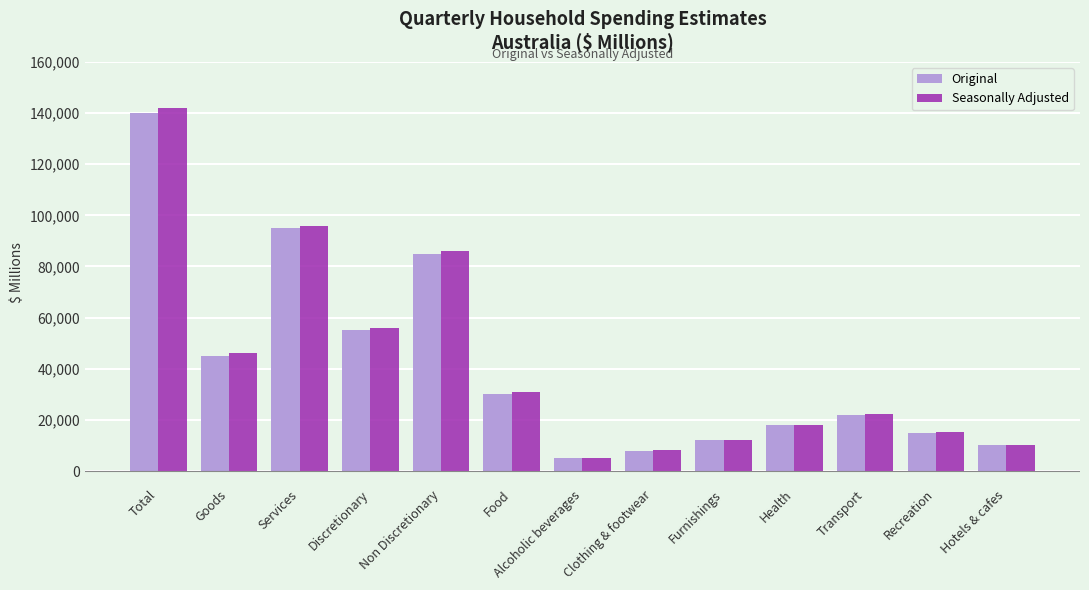

What is the total value across all series at Alcoholic beverages?

10200